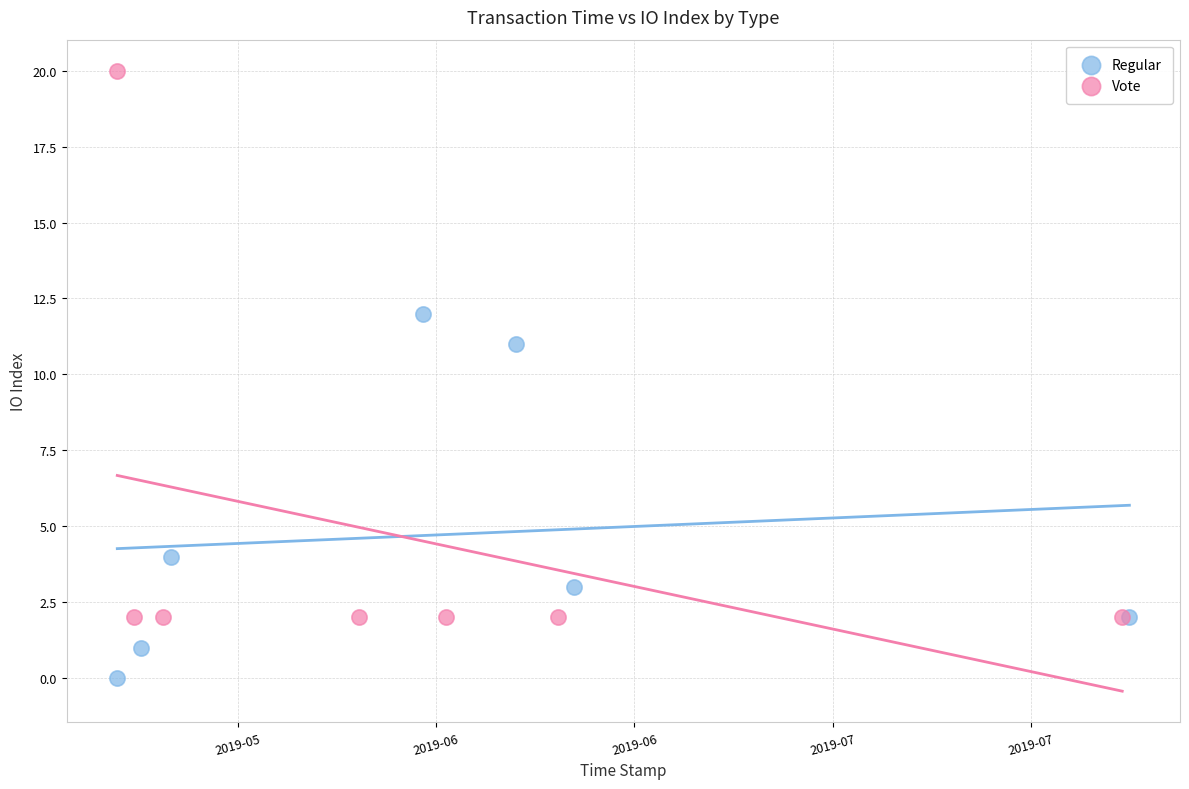

Which series contains the lowest Y value?

Regular